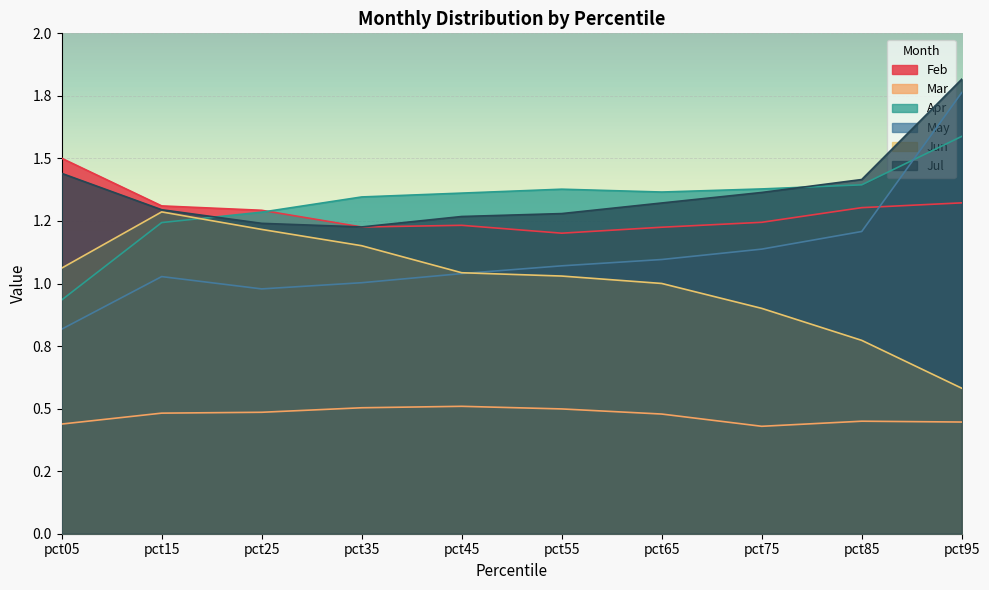

How many Mar values are between 0 and 1?

10